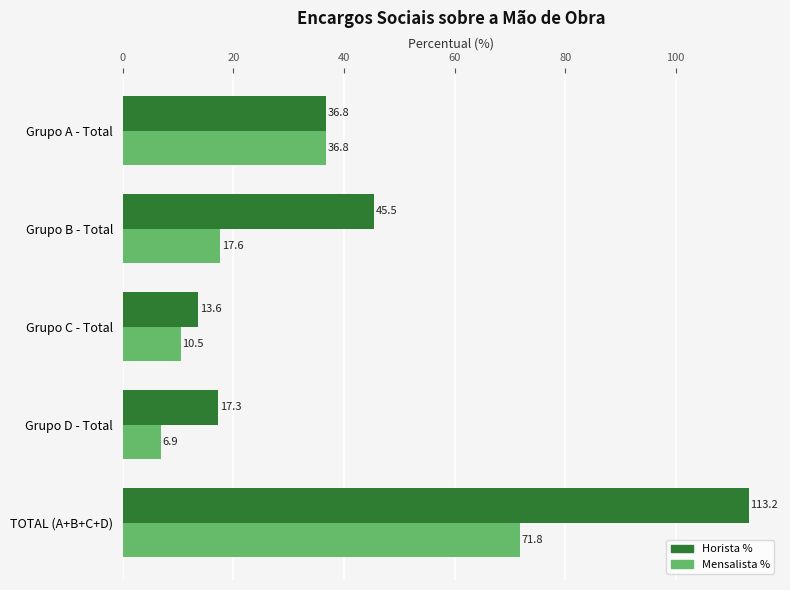

What is the difference between the highest and lowest values at TOTAL (A+B+C+D)?

41.4